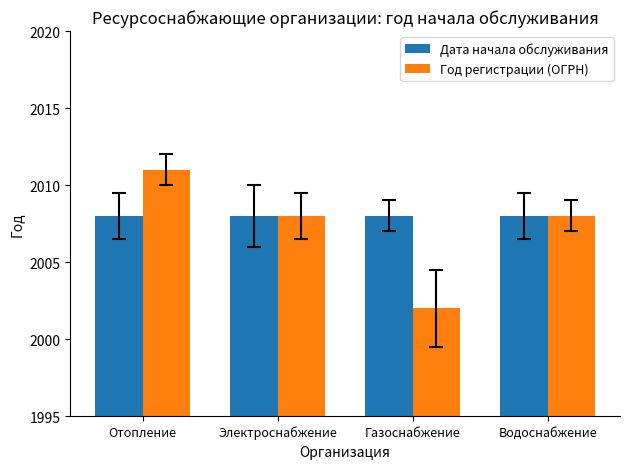

What is the label of the 4th bar from the right?

Отопление